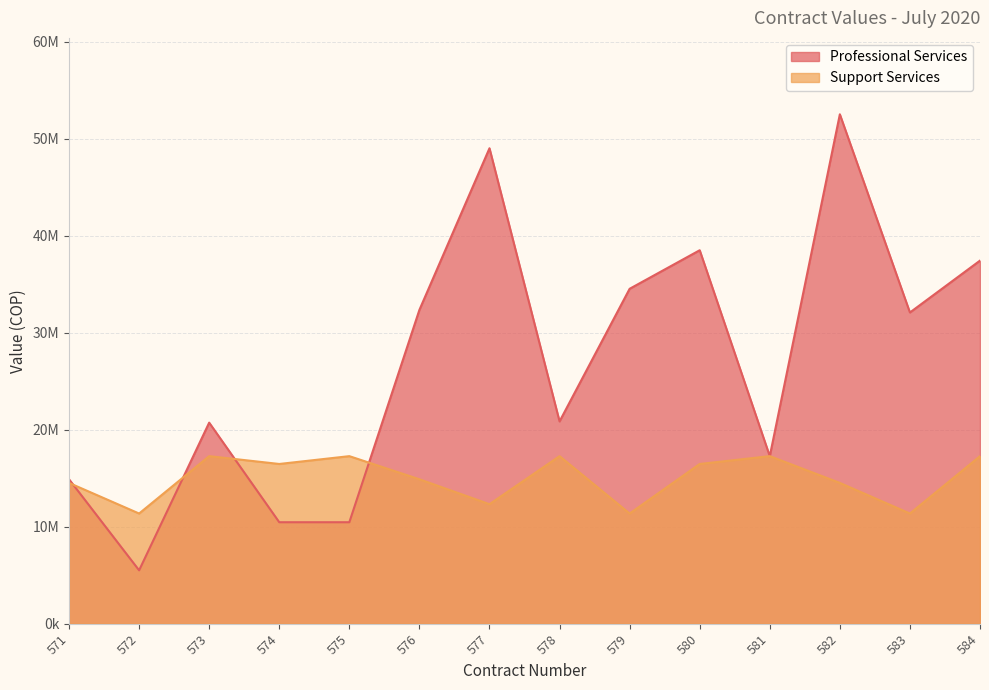

Is it true that Support Services equals 16460835 at 580?

True